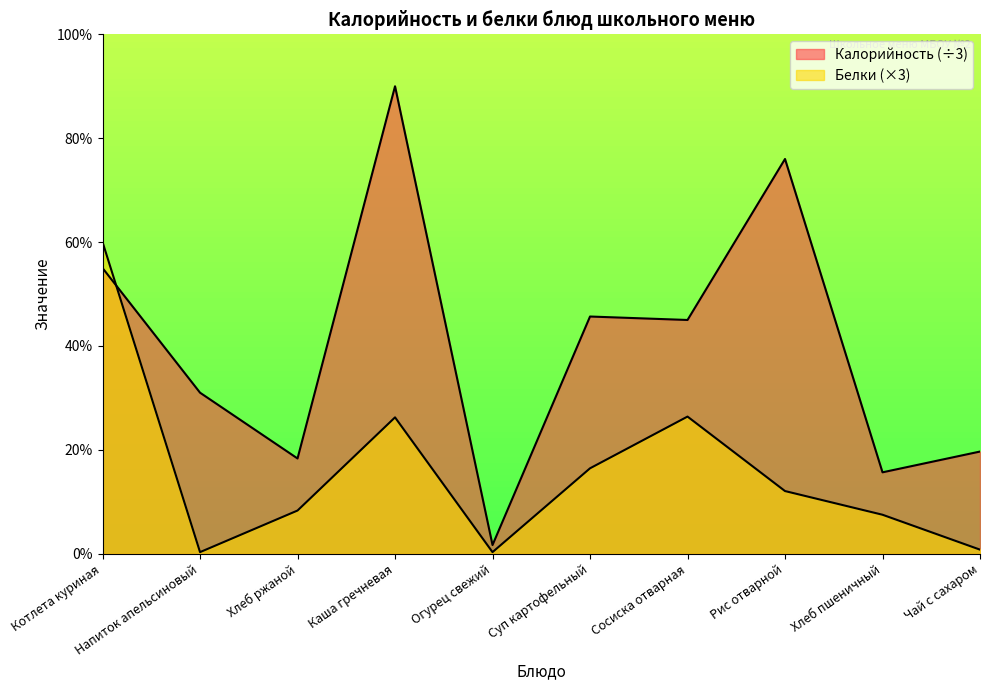

What is the label of the 4th point from the left?

Каша гречневая